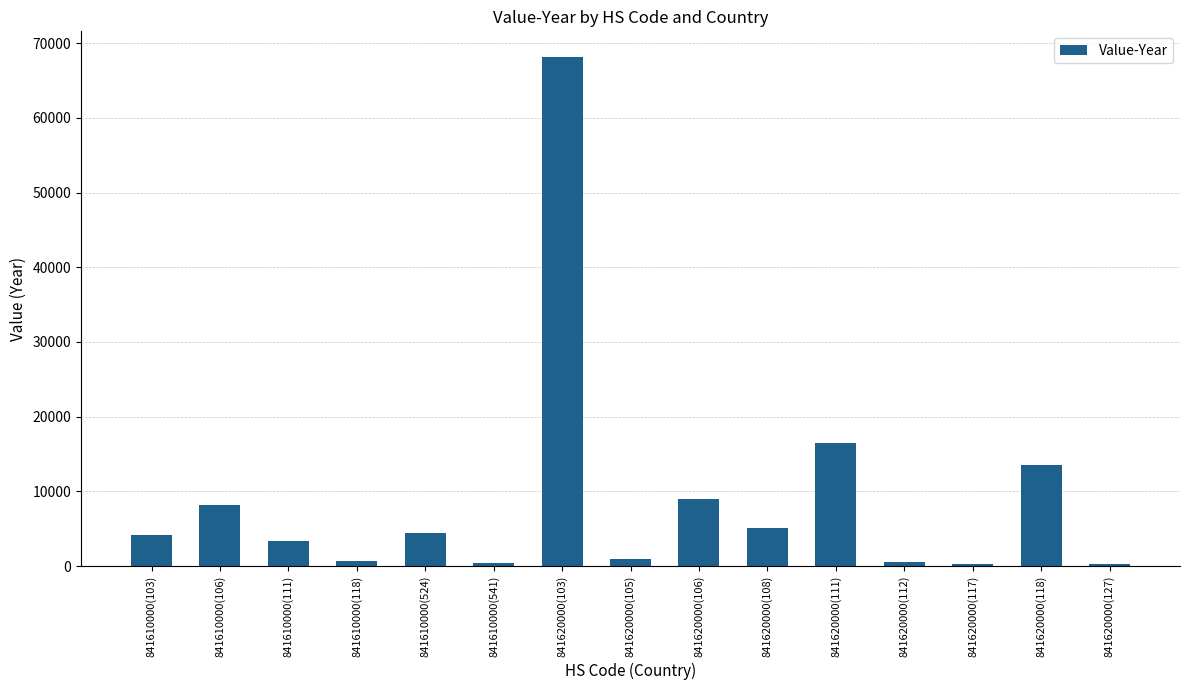

What value does the data have at 841620000(111)?

16451